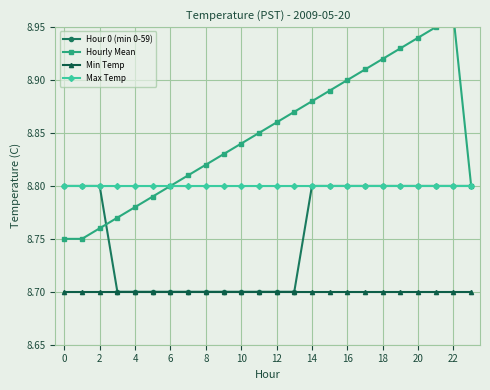

True or false: Min Temp has more than 0 points higher than both neighbors.

False